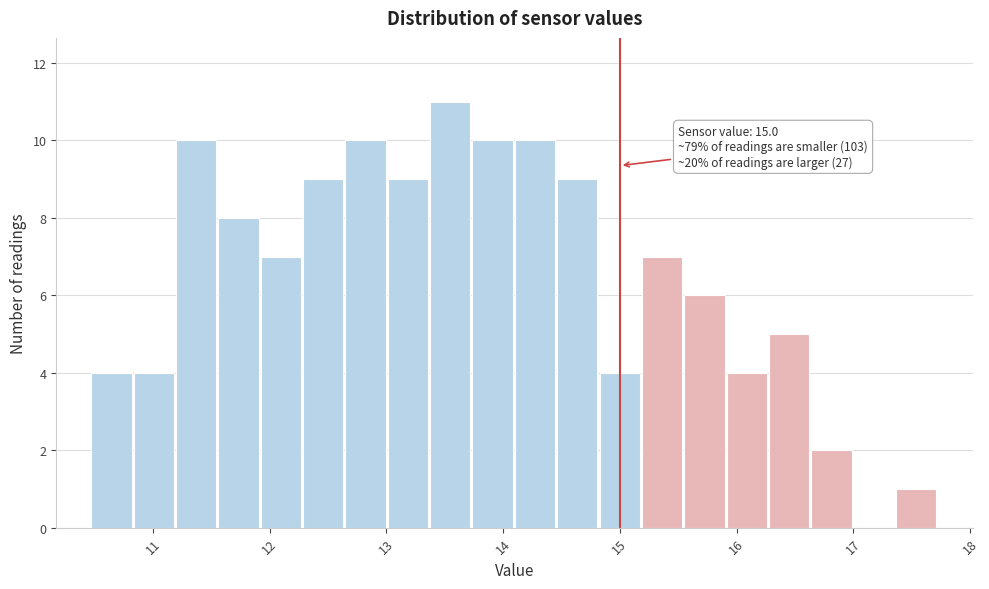

Around what value on the x-axis is the tallest bar? Give the approximate position of its centre, as read against the axis.

13.5